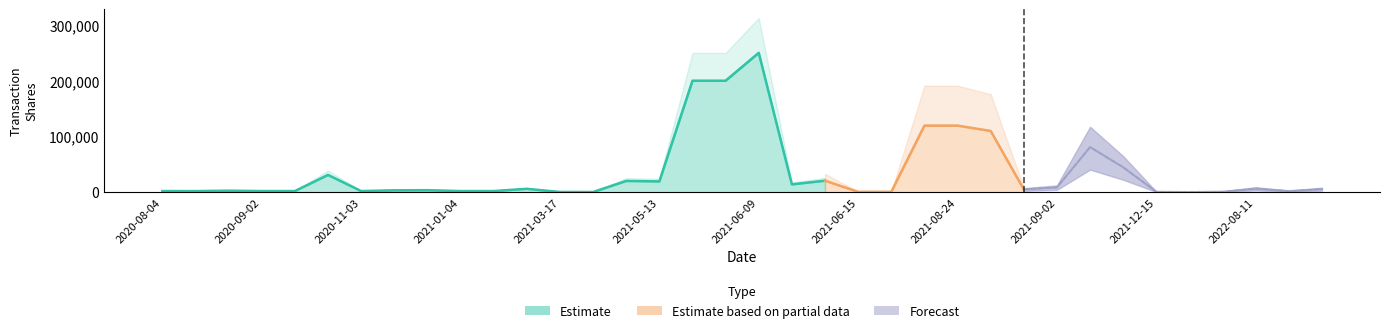

Which series has the widest spread of values?

Estimate